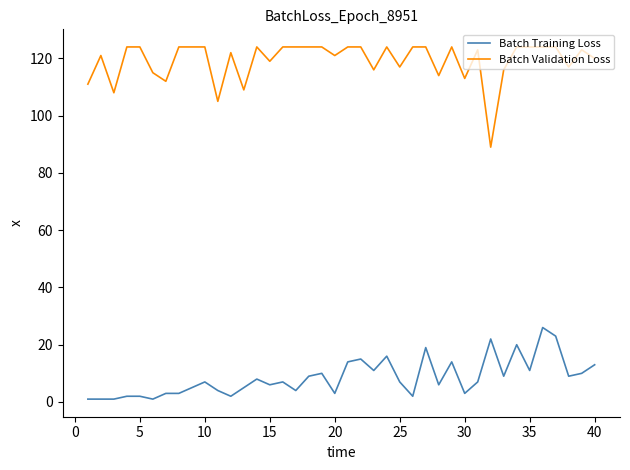

What is the difference between the maximum and minimum values in the Batch Training Loss series?

25